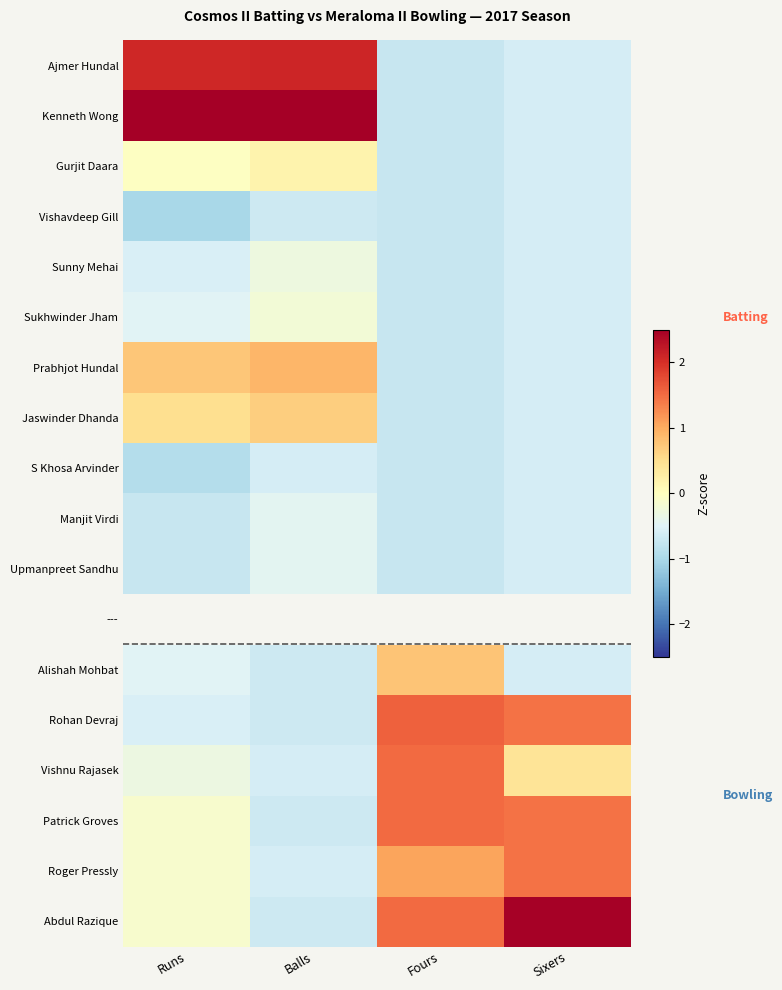

At which label does Kenneth Wong first exceed 2?

Runs